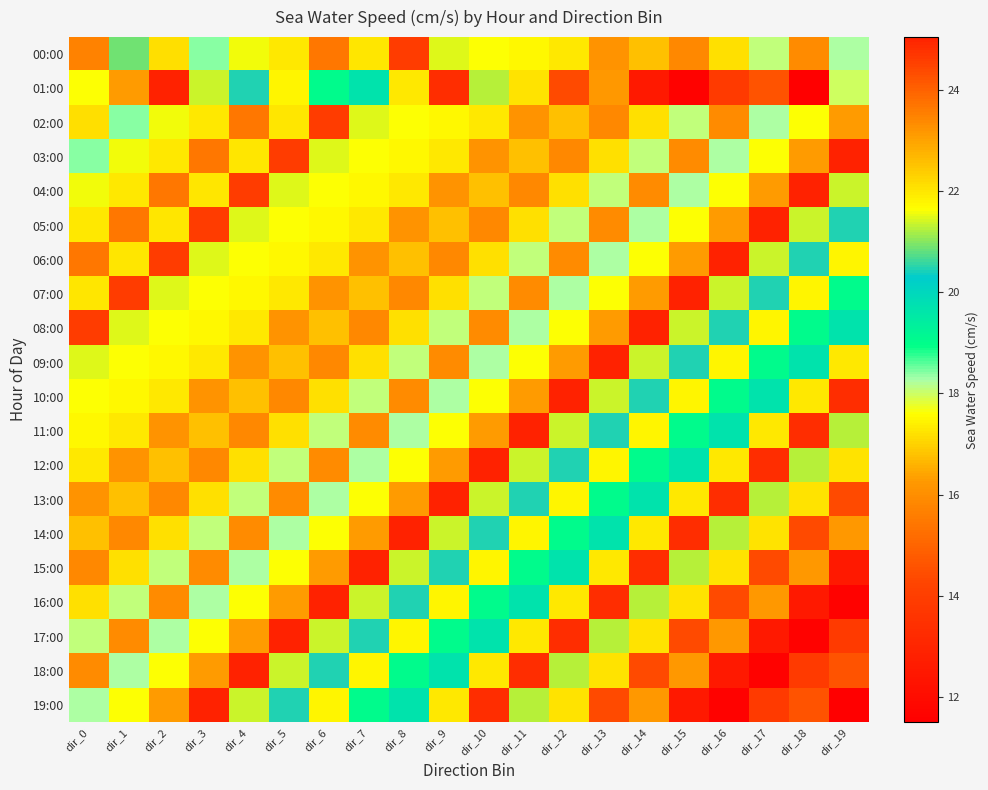

What is the total value across all series at dir_19?

350.6